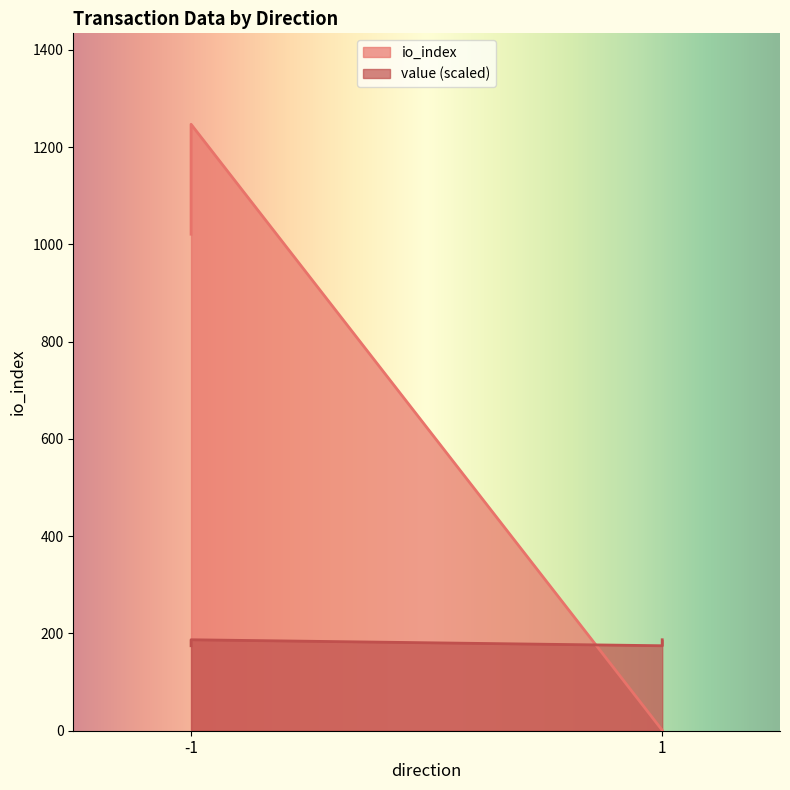

True or false: io_index has more than 0 interior local peaks.

True